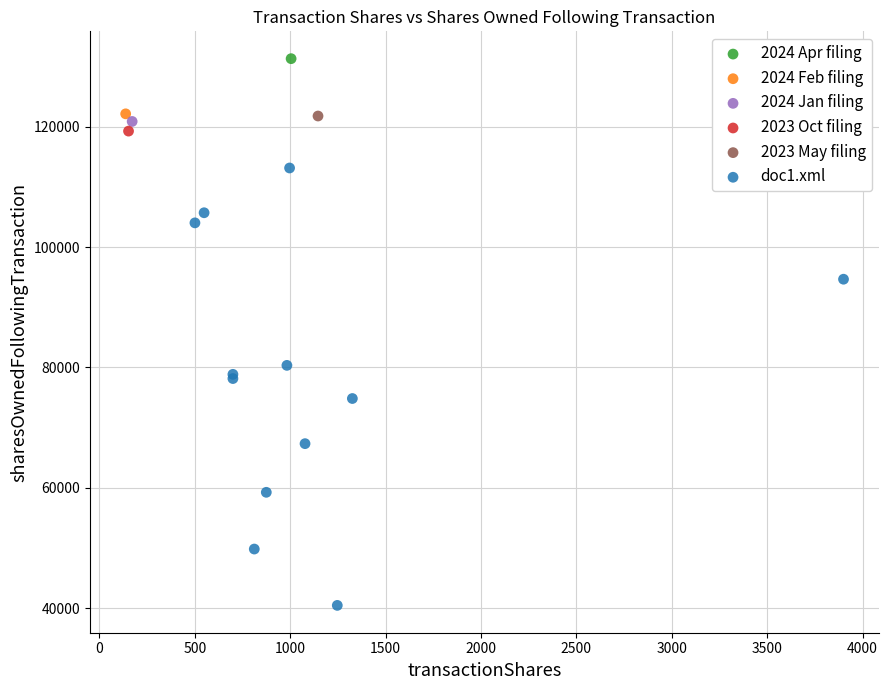

What are all the series names shown in the legend?

2024 Apr filing, 2024 Feb filing, 2024 Jan filing, 2023 Oct filing, 2023 May filing, doc1.xml